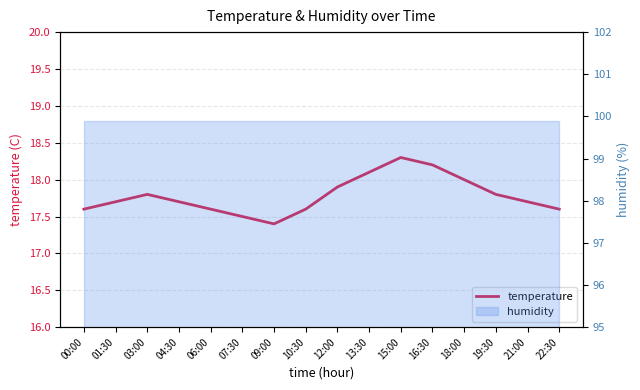

The chart shows a value of 23.9 at 00:00. True or false?

False